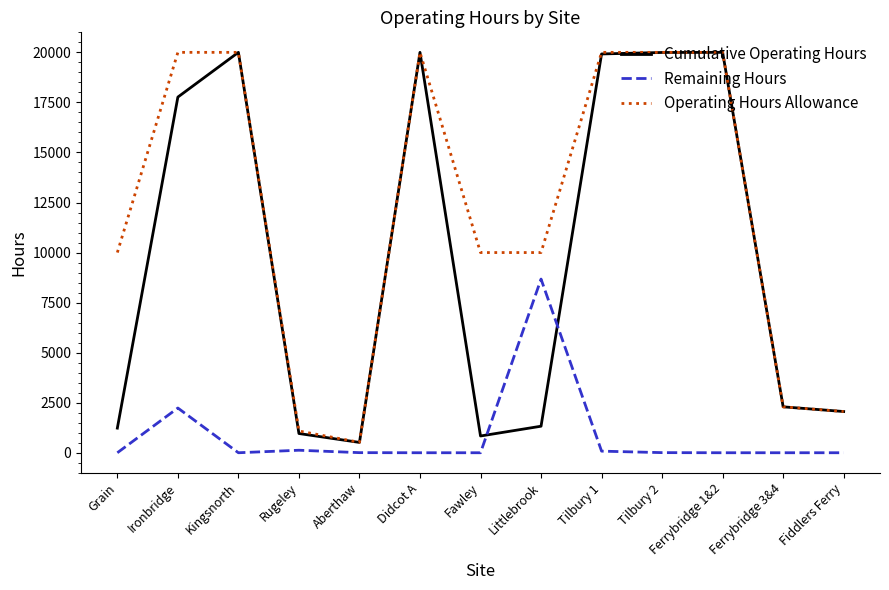

Rank the series by their average value, from lowest to highest.

Remaining Hours, Cumulative Operating Hours, Operating Hours Allowance